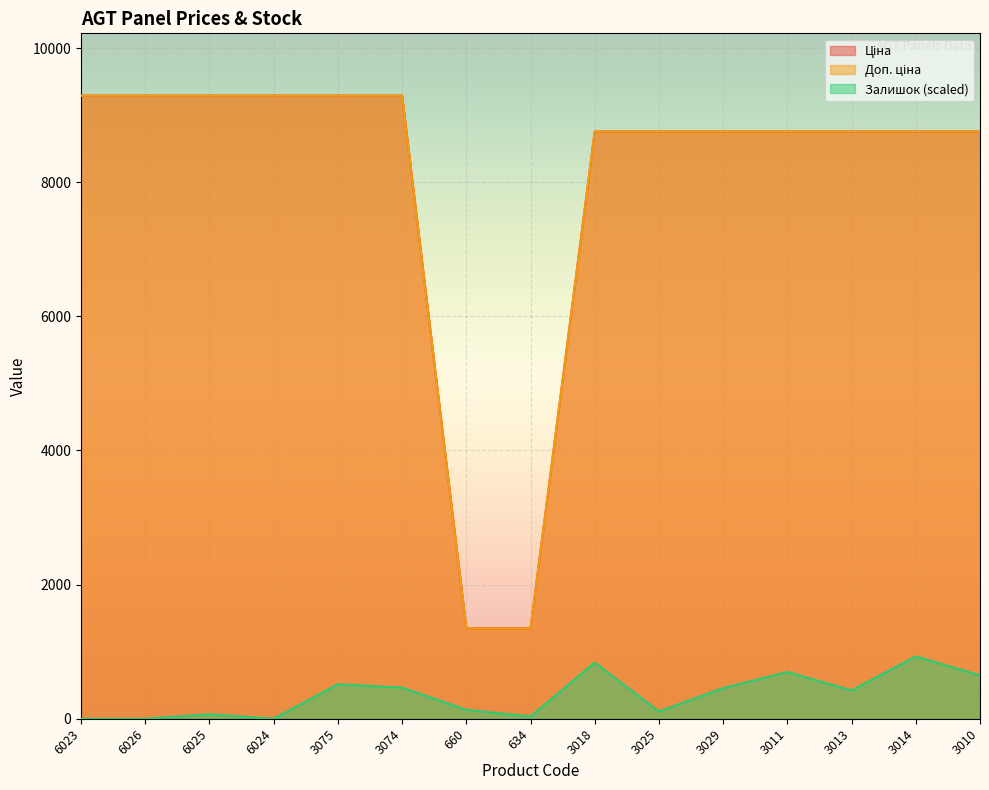

What is the total value across all series at 660?

2828.7